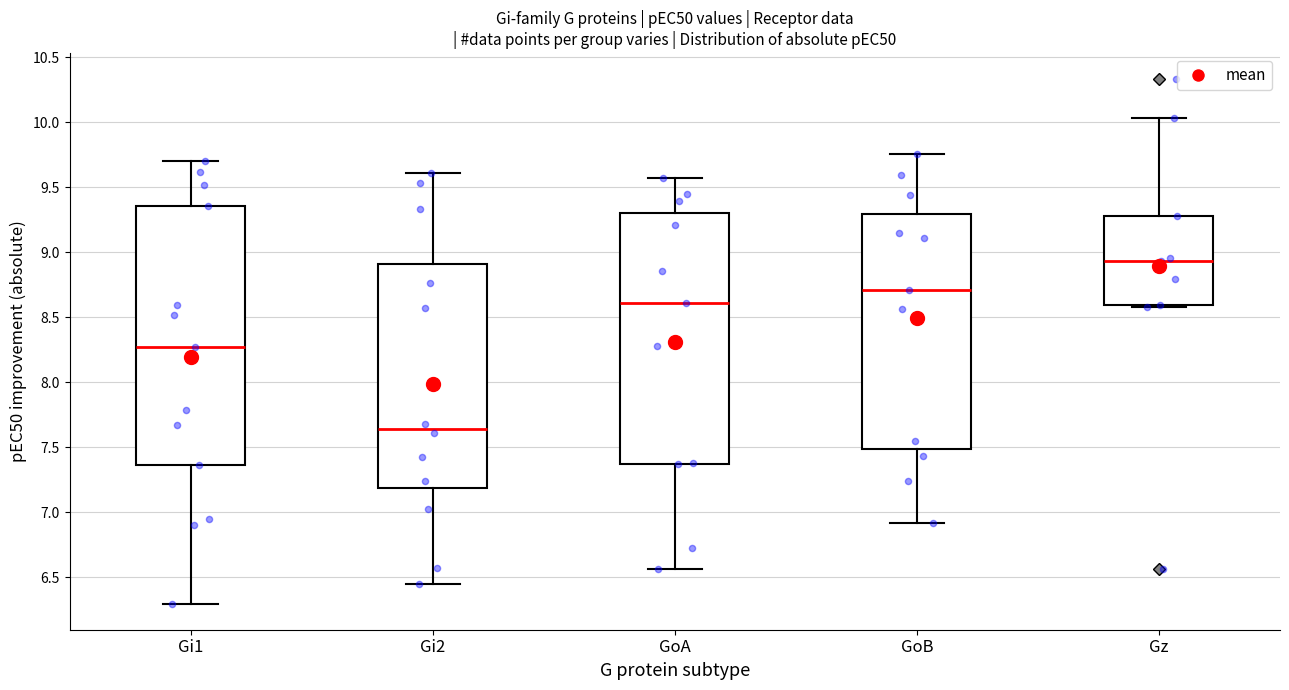

Which box's median line is the highest?

Gz